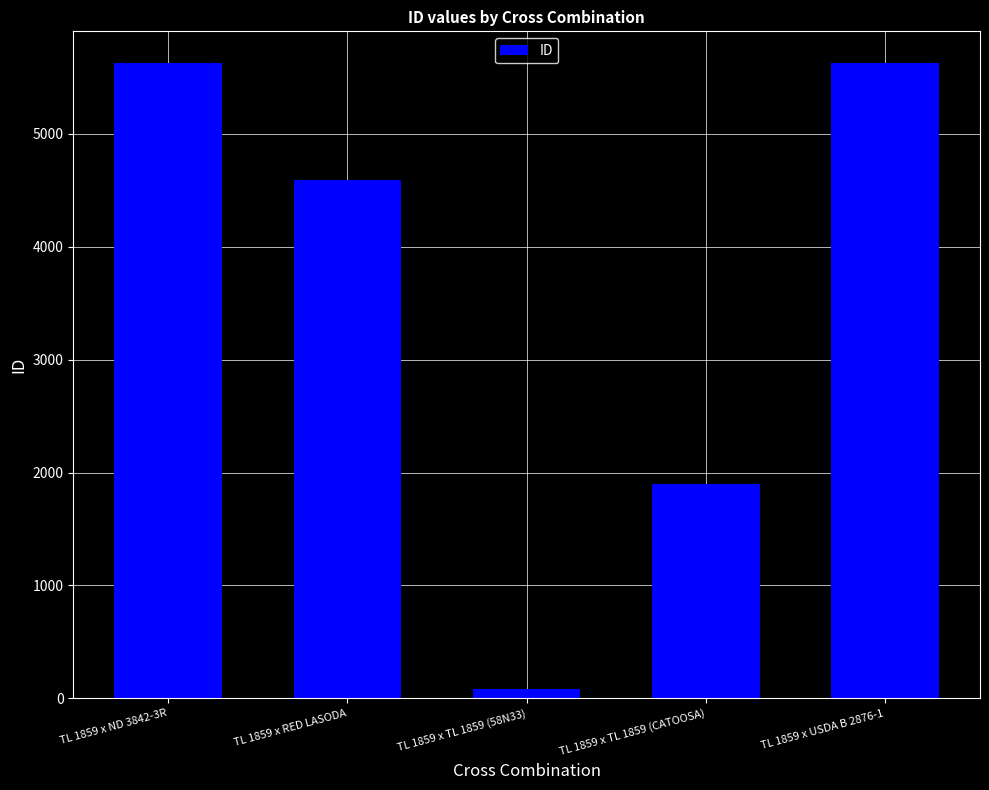

What is the label of the 5th bar from the right?

TL 1859 x ND 3842-3R